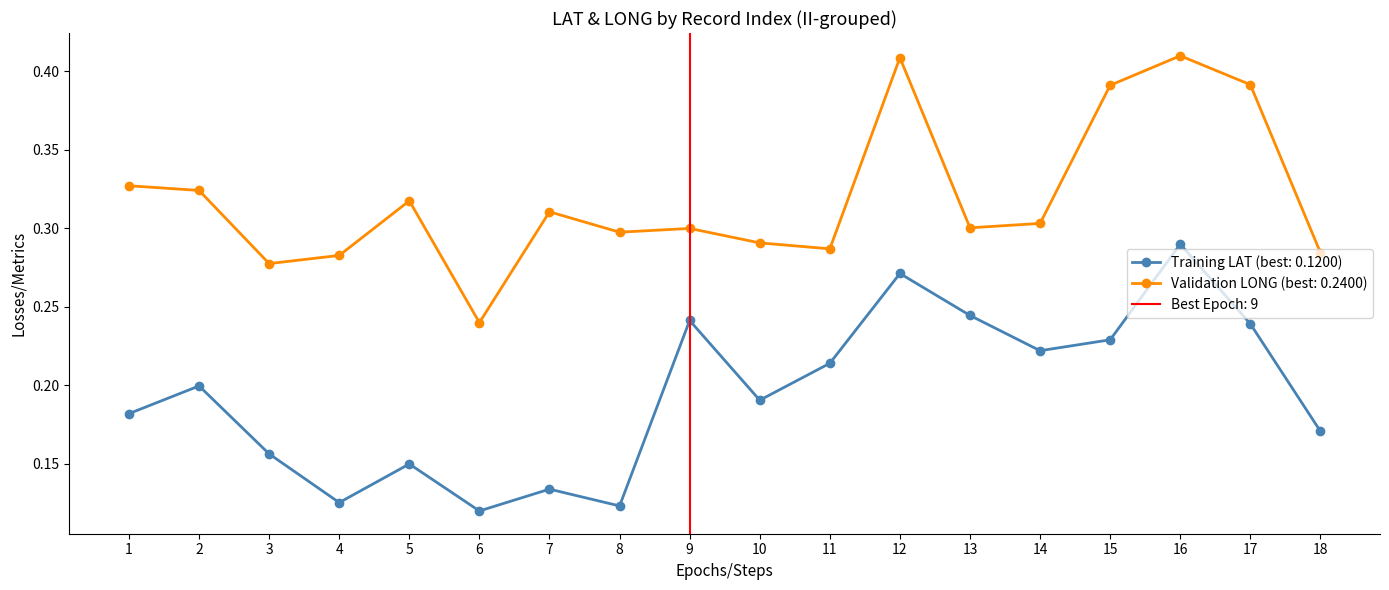

What is the sum of the Mean LAT by II values at 1 and 13?

0.4